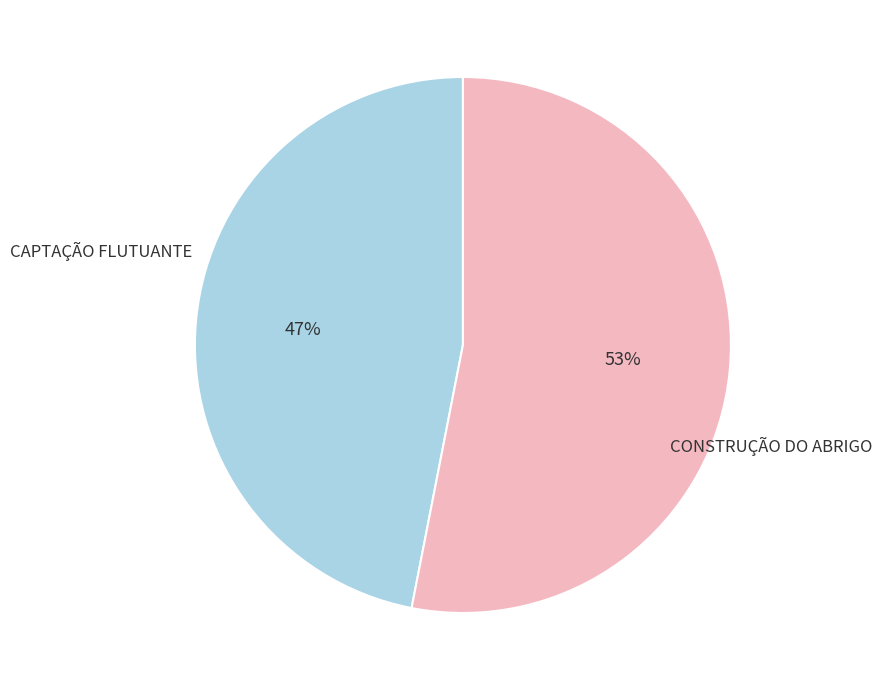

What percentage is the CONSTRUÇÃO DO ABRIGO slice, to the nearest percent?

53%